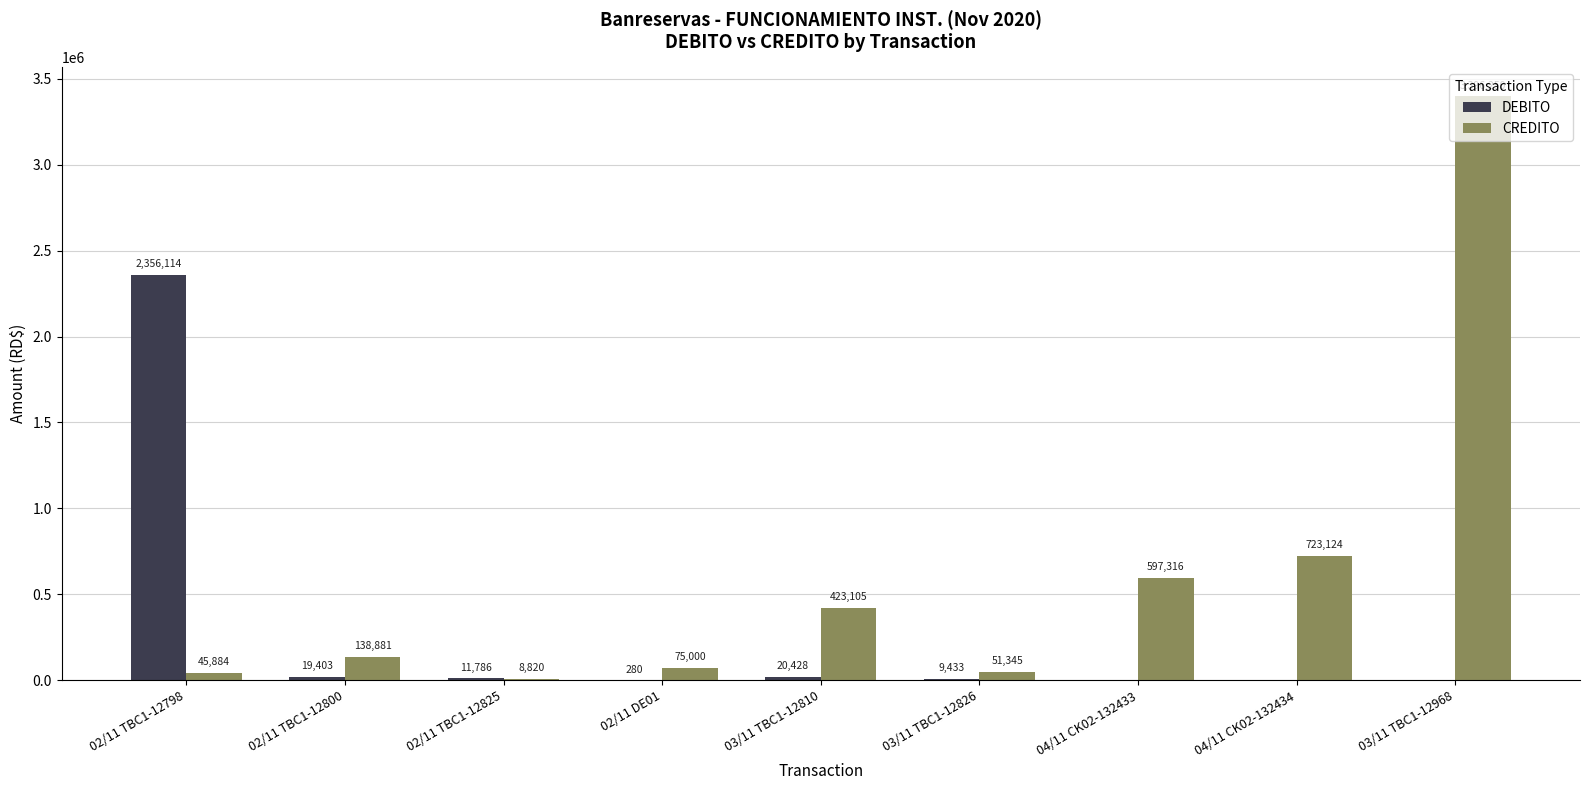

What value does the CREDITO series have at 03/11 TBC1-12810?

423105.1